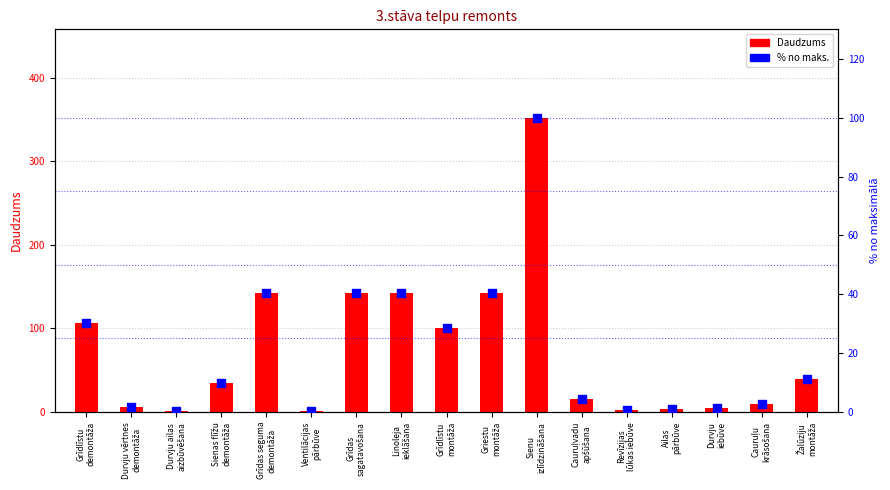

Is the value of % no maks. at Cauruļu
krāsošana greater than the value of Daudzums at Grīdlīstu
montāža?

No